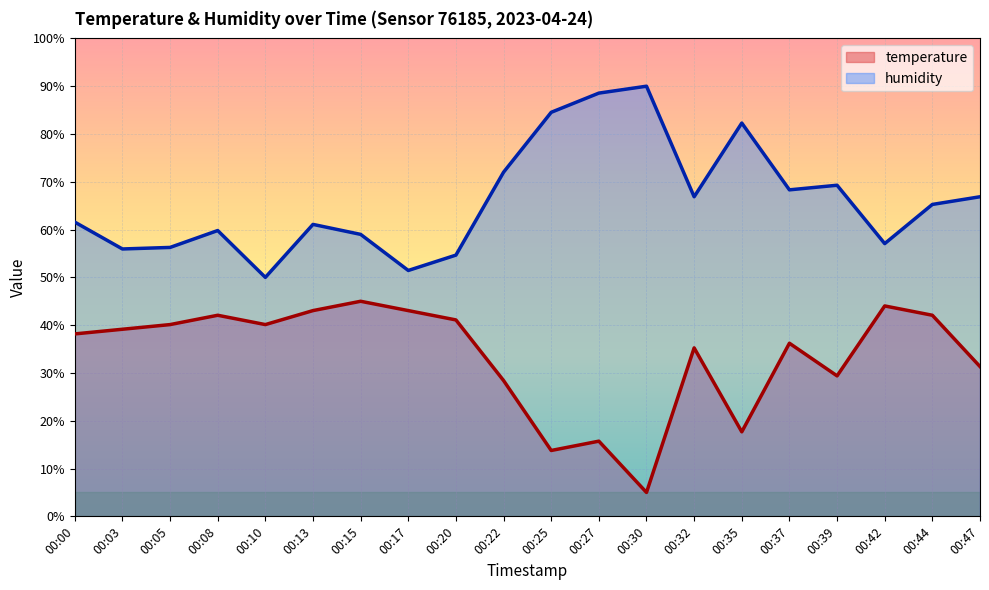

Reading left to right, extract all data points from this chart.

temperature: 38.2	39.1	40.1	42.1	40.1	43.0	45.0	43.0	41.1	28.4	13.8	15.7	5.0	35.2	17.7	36.2	29.4	44.0	42.1	31.3
humidity: 61.6	55.9	56.3	59.8	50.0	61.1	59.0	51.4	54.7	72.0	84.5	88.6	90.0	66.9	82.3	68.3	69.3	57.1	65.3	66.9